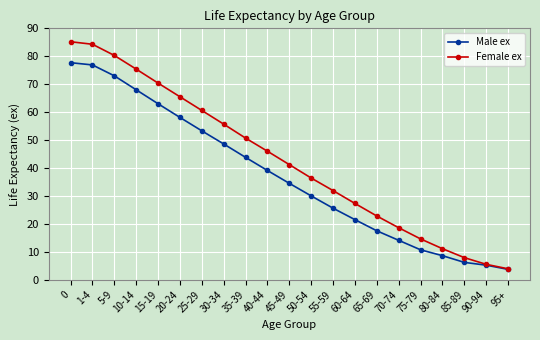

What is the difference between the second highest and minimum values in the Female ex series?

80.4